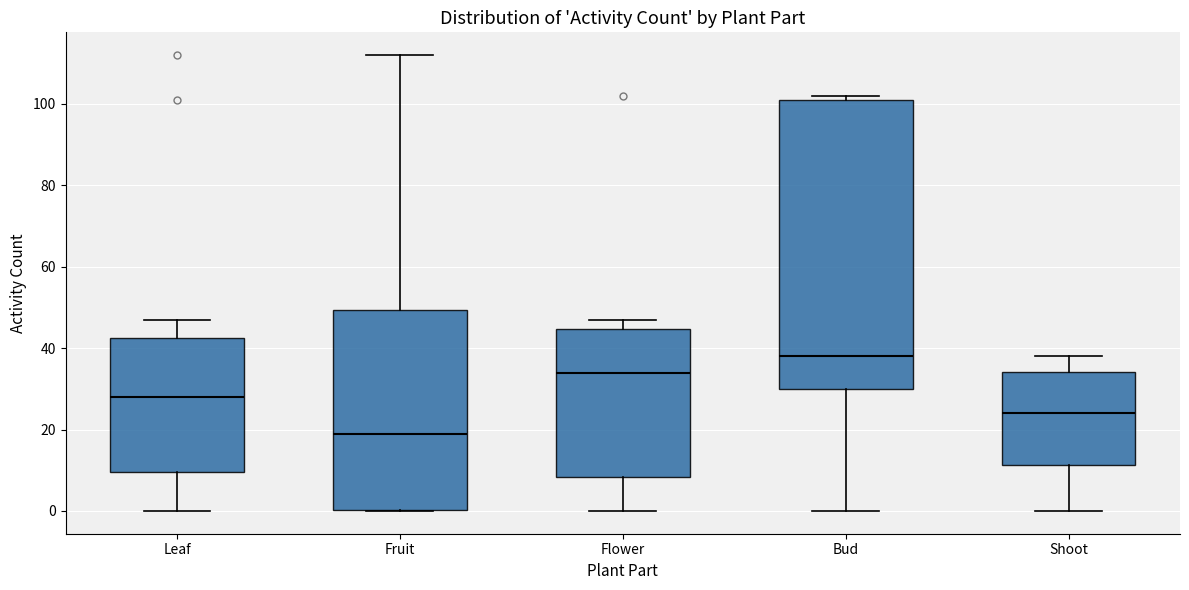

Reading left to right, read every box against the y-axis: the position of its median line, the range the box covers, and the ends of its whiskers. The values are not printed on the chart, so give them approximately, as read against the axis.

Leaf: median 28, box 10 to 42, whiskers 0 to 48
Fruit: median 20, box 0 to 50, whiskers 0 to 112
Flower: median 34, box 8 to 44, whiskers 0 to 48
Bud: median 38, box 30 to 102, whiskers 0 to 102 (just above the box's upper edge)
Shoot: median 24, box 12 to 34, whiskers 0 to 38